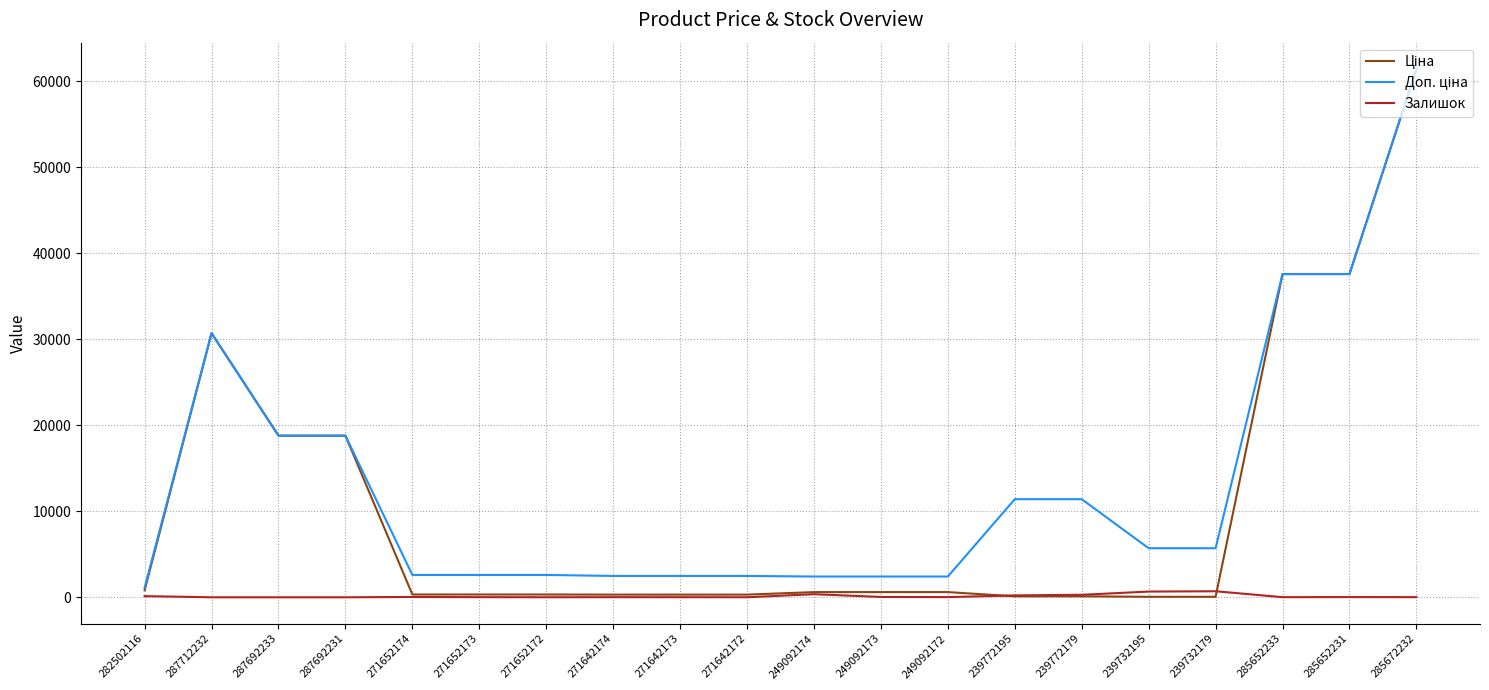

What is the maximum value shown in the chart?

61434.3